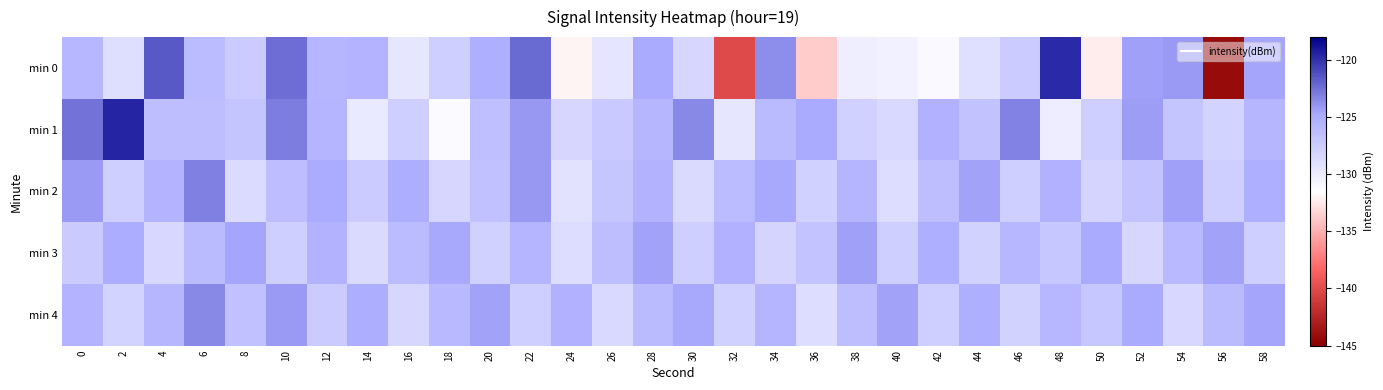

What is the total value across all series at 56?

-650.5